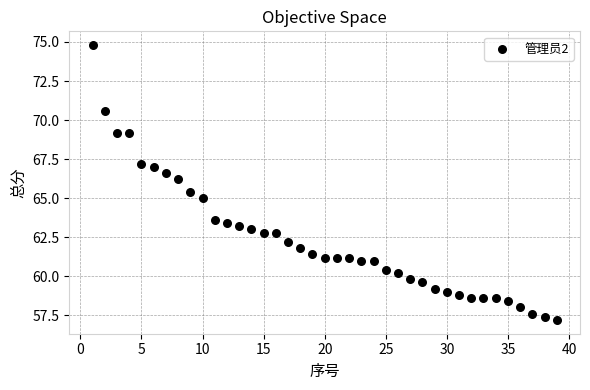

What is the range of X values (max minus min)?

38.0